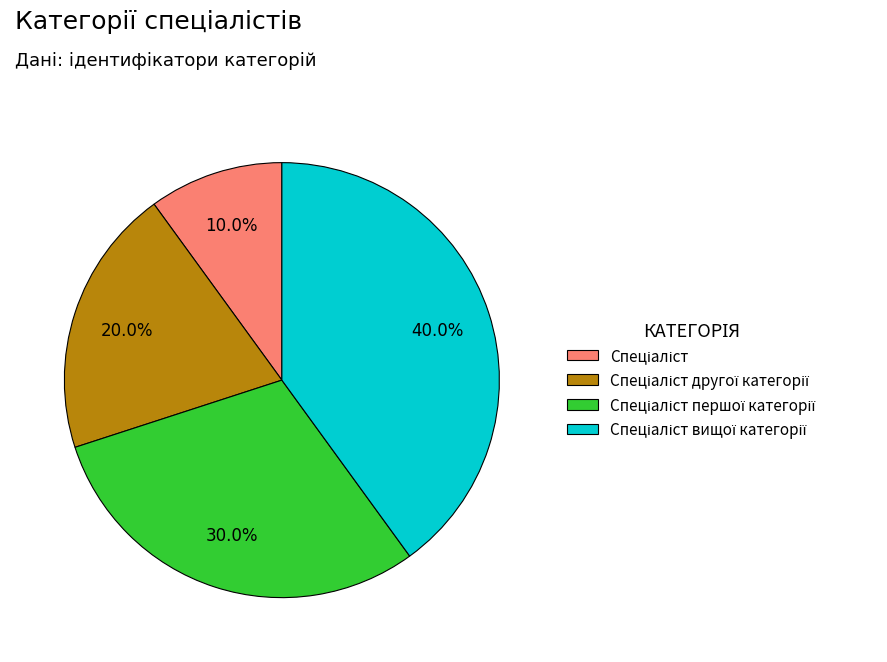

Is there a majority slice in this chart?

No